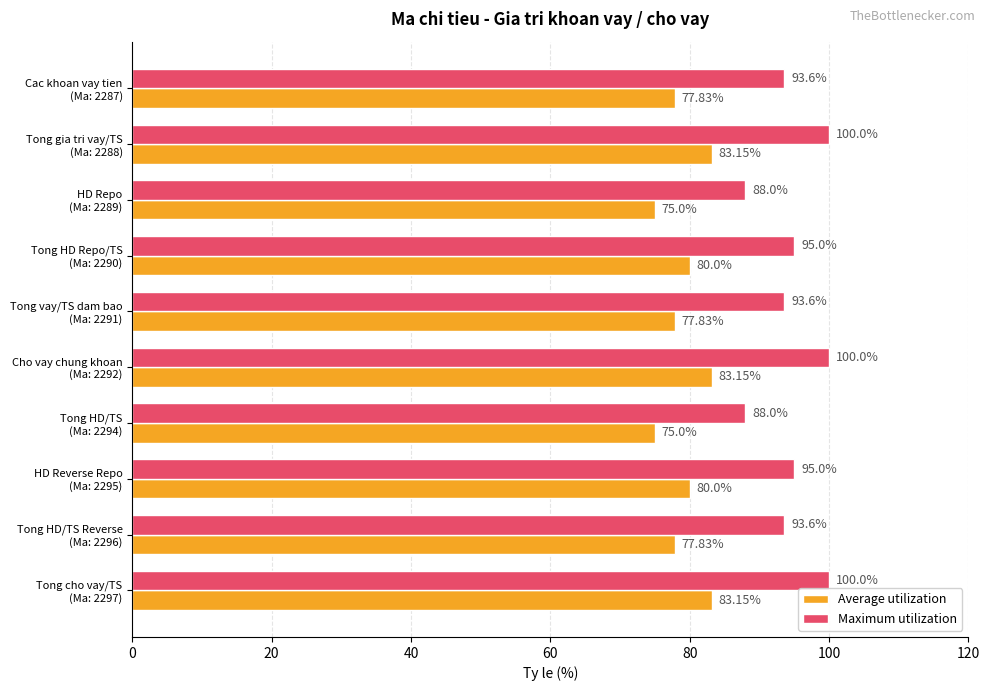

What is the difference between the second highest and second lowest values in the Maximum utilization series?

12.0